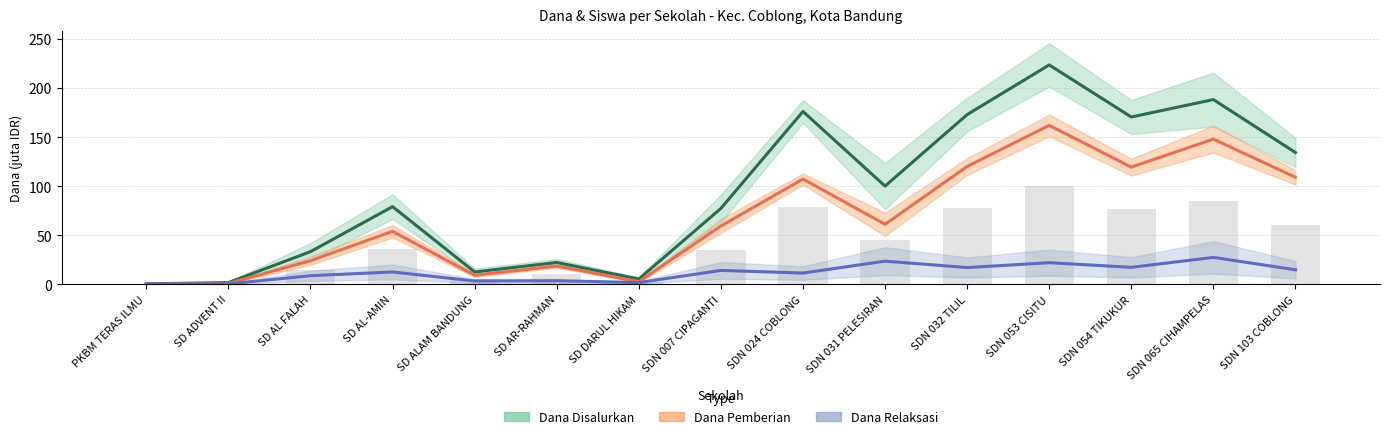

The Siswa Disalurkan (scaled) series shows 3.0 at SD AL FALAH. True or false?

False